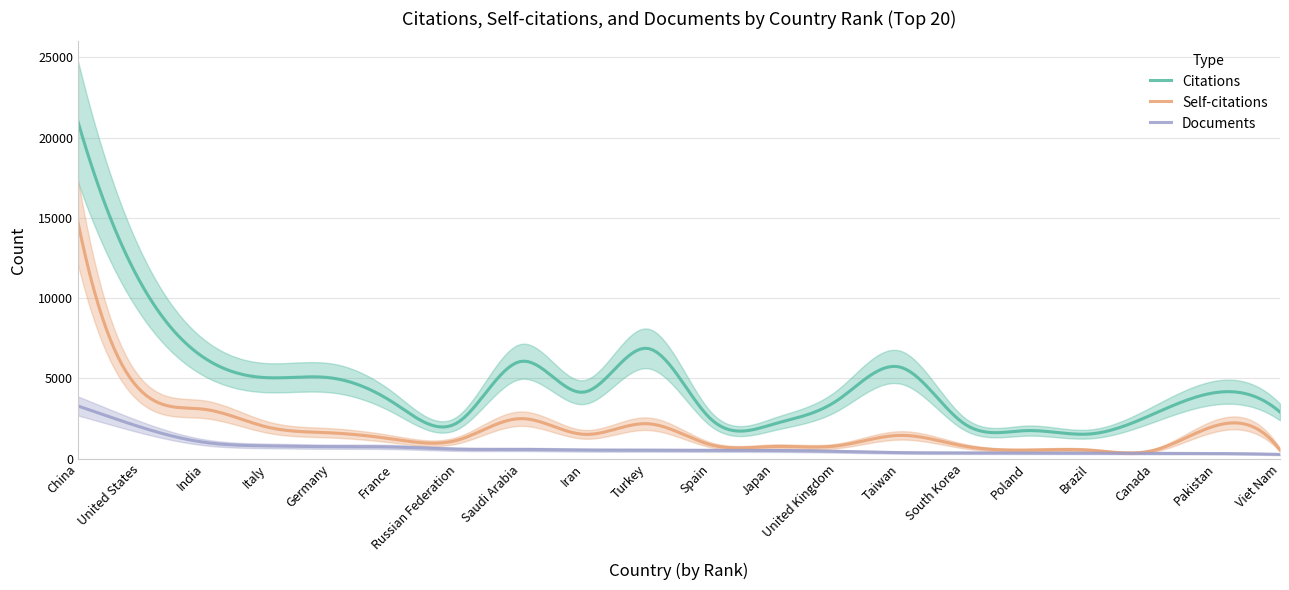

What is the value of the Citations point at the 10th from the left?

6872